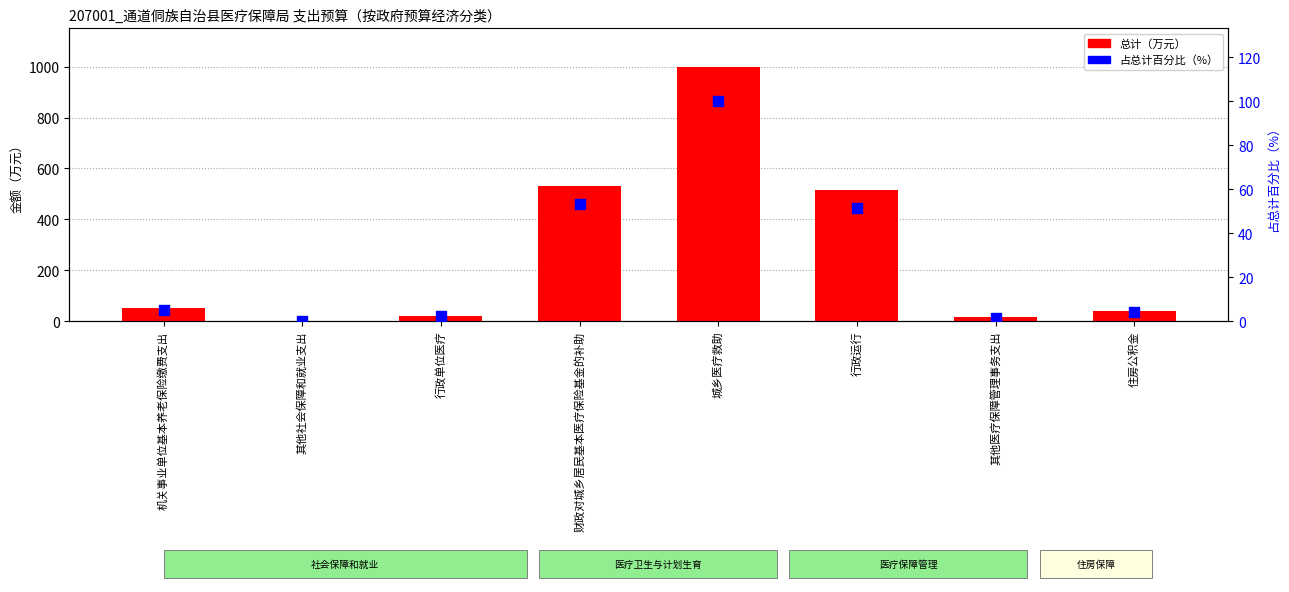

What is the total value across all series at 其他医疗保障管理事务支出?

16.5